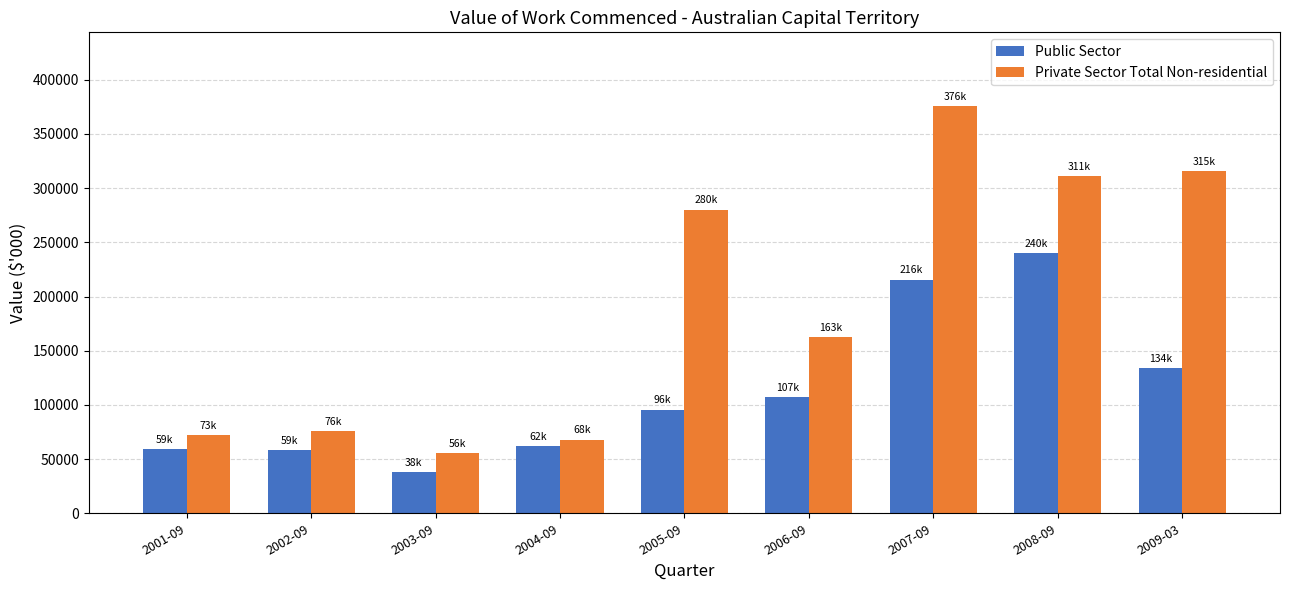

How many bars are there in total?

18